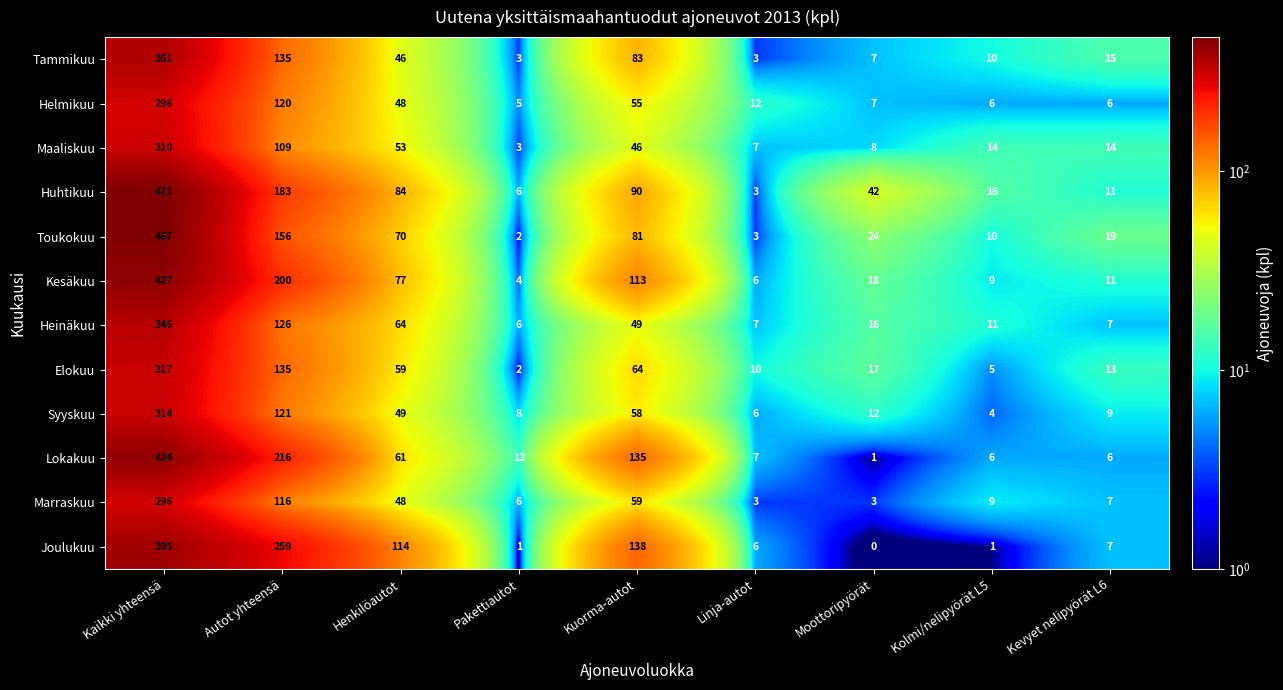

What is the maximum value for Helmikuu?

296